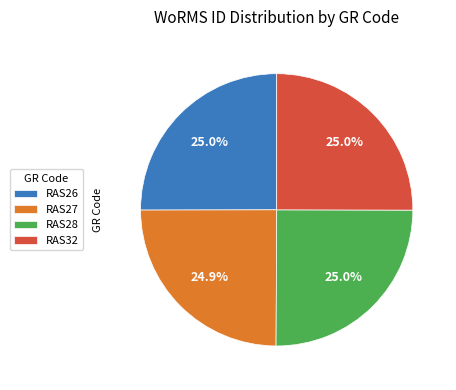

What percentage is the RAS26 slice, to the nearest percent?

25%